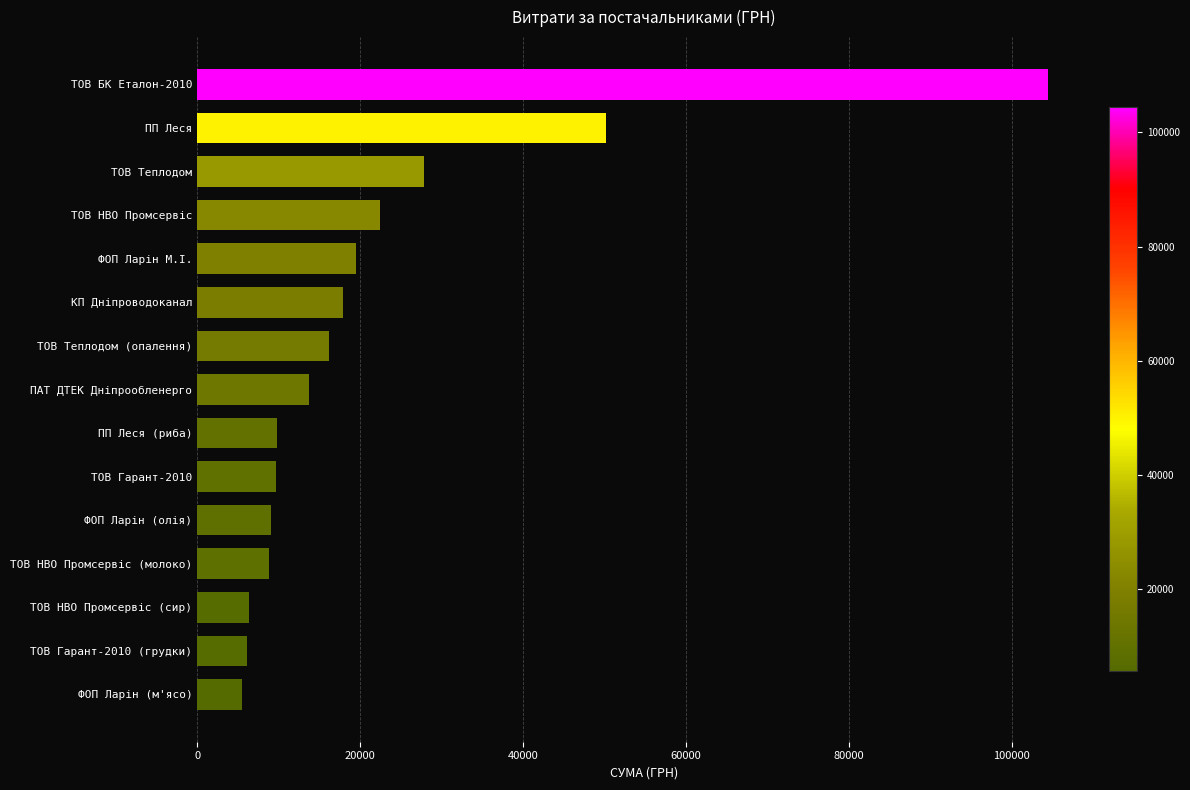

Count the number of values greater than 13757.

8